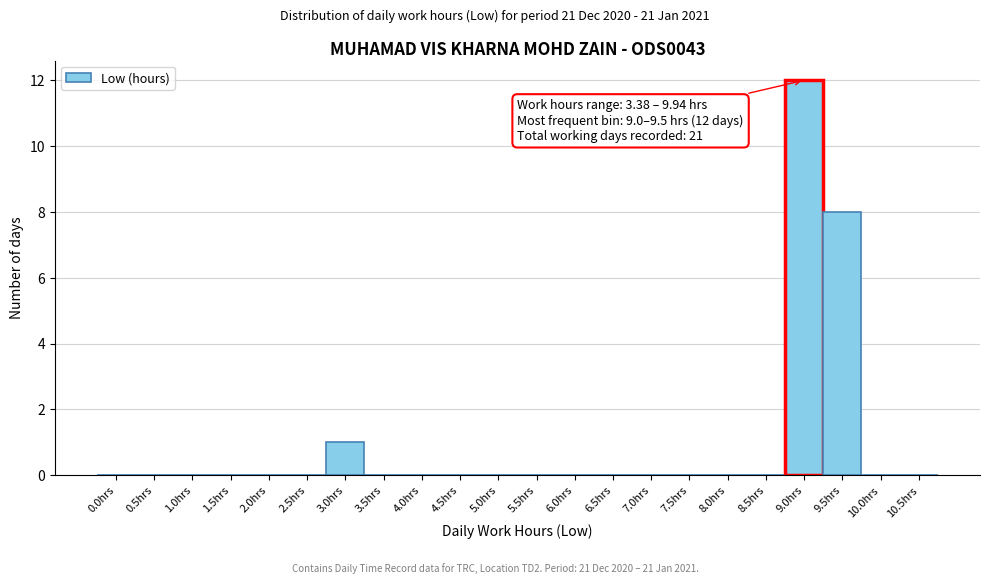

Reading right to left, what are all the values shown in this chart?

10.5hrs=0	10.0hrs=0	9.5hrs=8	9.0hrs=12	8.5hrs=0	8.0hrs=0	7.5hrs=0	7.0hrs=0	6.5hrs=0	6.0hrs=0	5.5hrs=0	5.0hrs=0	4.5hrs=0	4.0hrs=0	3.5hrs=0	3.0hrs=1	2.5hrs=0	2.0hrs=0	1.5hrs=0	1.0hrs=0	0.5hrs=0	0.0hrs=0